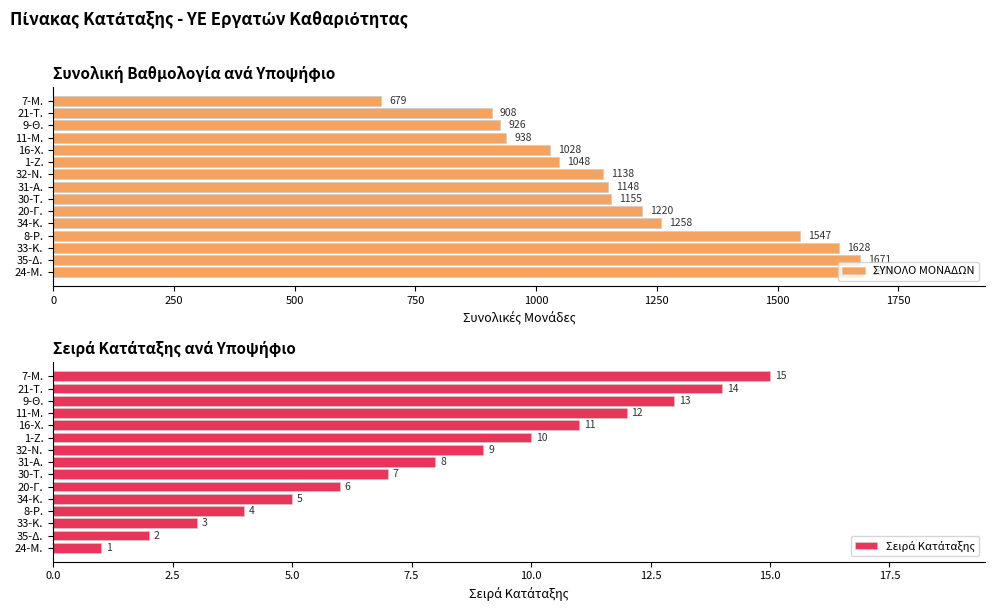

Which series has the largest total across all categories?

ΣΥΝΟΛΟ ΜΟΝΑΔΩΝ